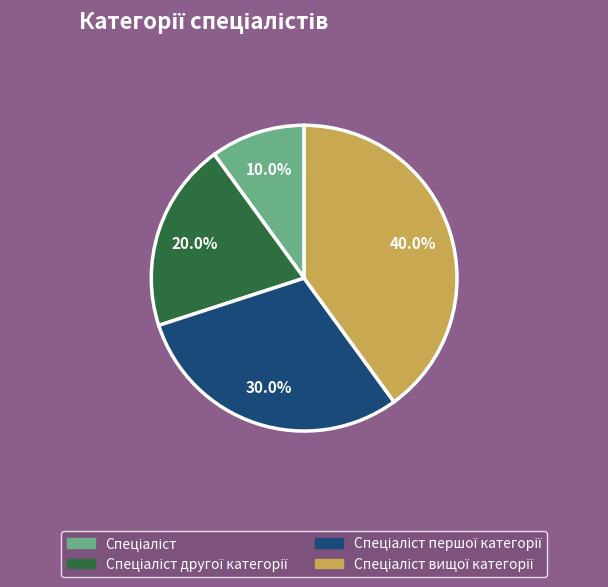

Is there any slice that represents more than half of the pie?

No